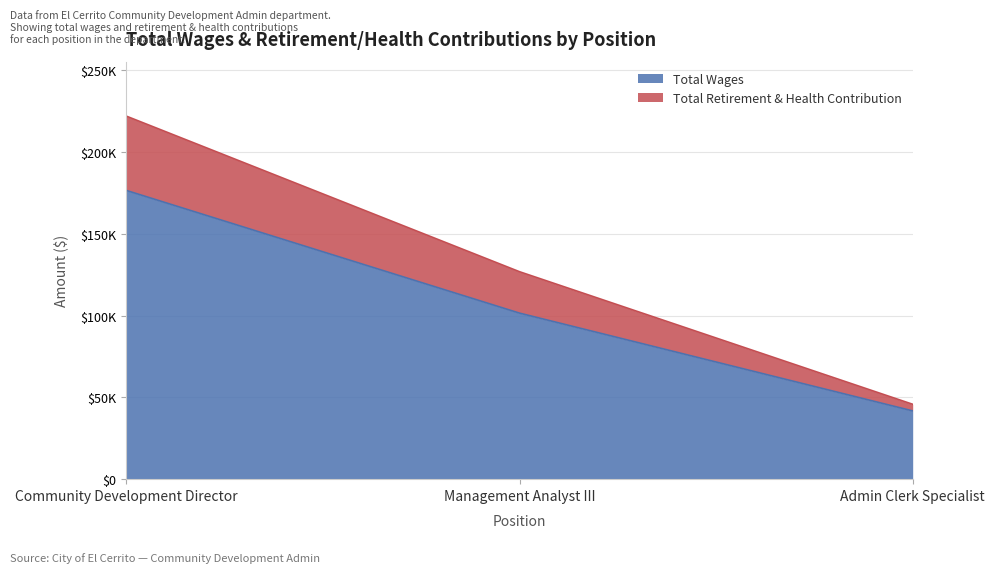

What position from the left is Management Analyst III?

2